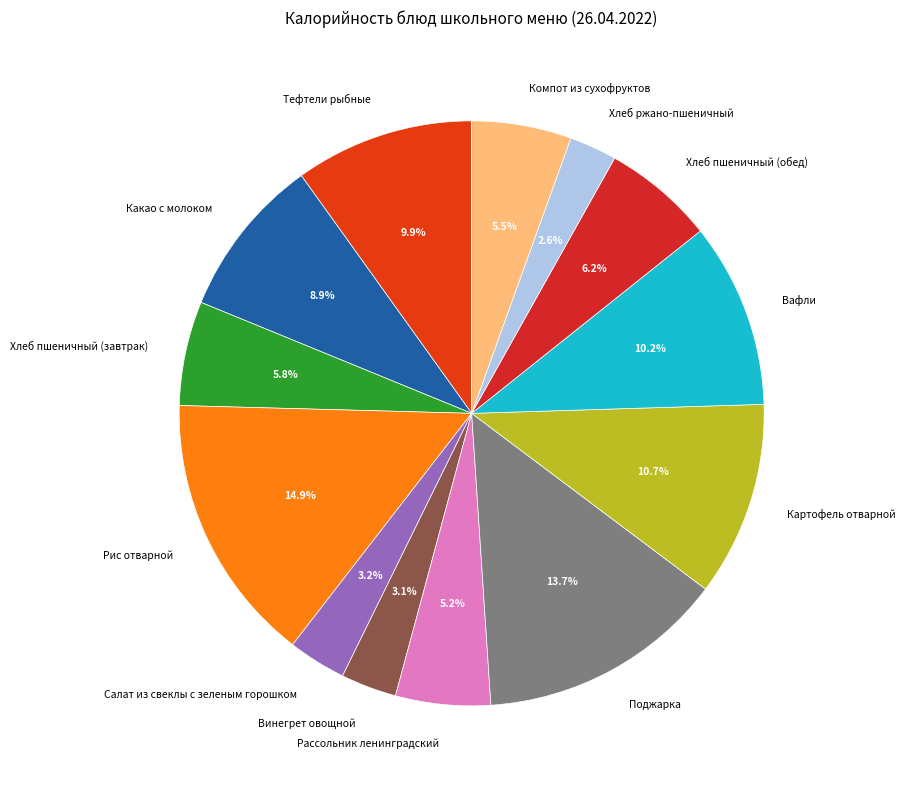

Which has a higher value, Компот из сухофруктов or Тефтели рыбные?

Тефтели рыбные